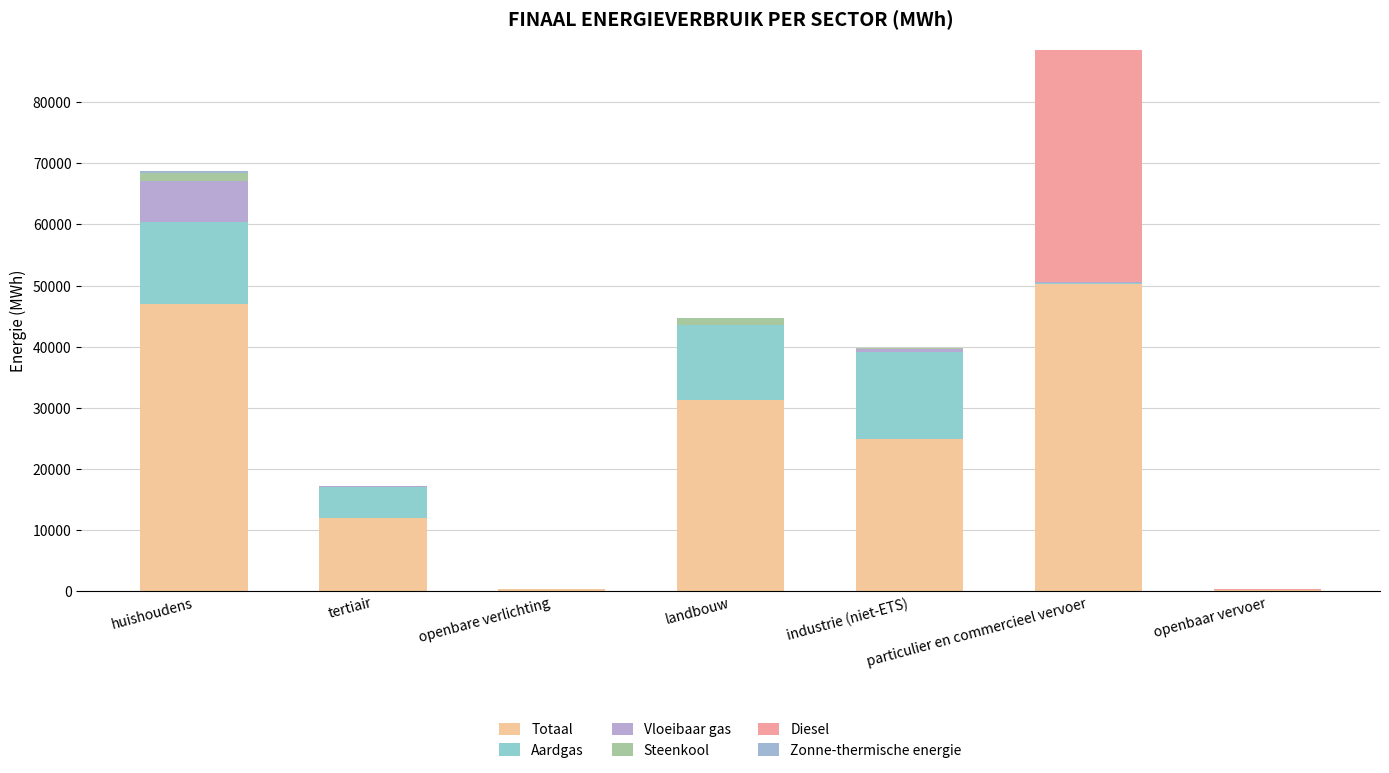

Are the bars horizontal?

No